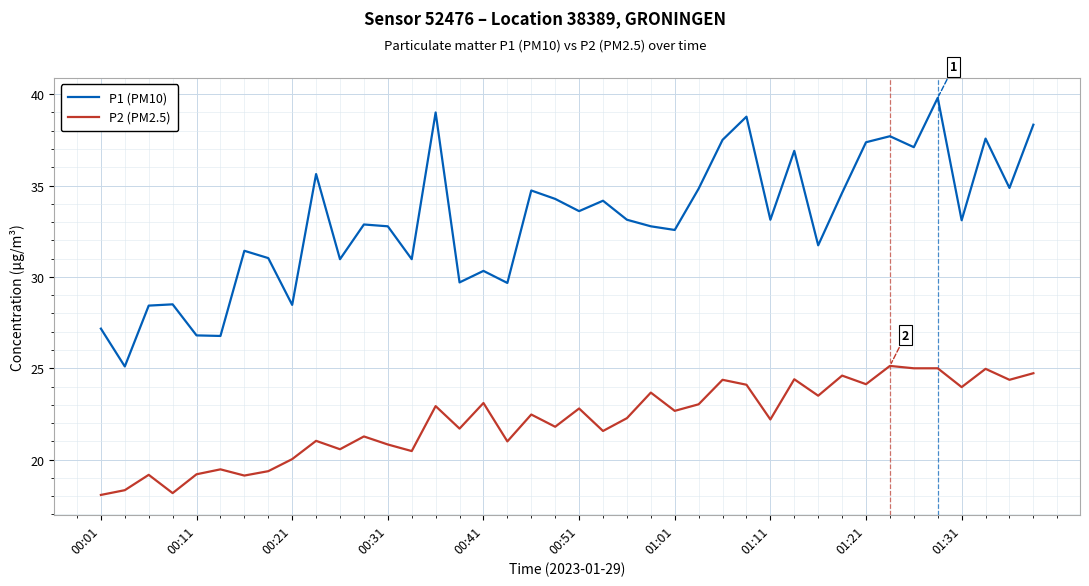

What is the difference between the maximum and minimum values in the P1 (PM10) series?

14.7